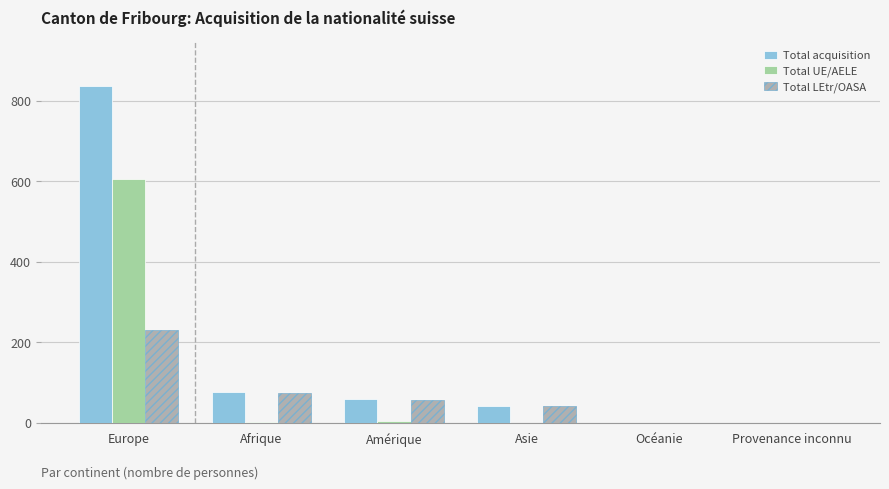

True or false: Total LEtr/OASA has a value of 156 at Océanie.

False